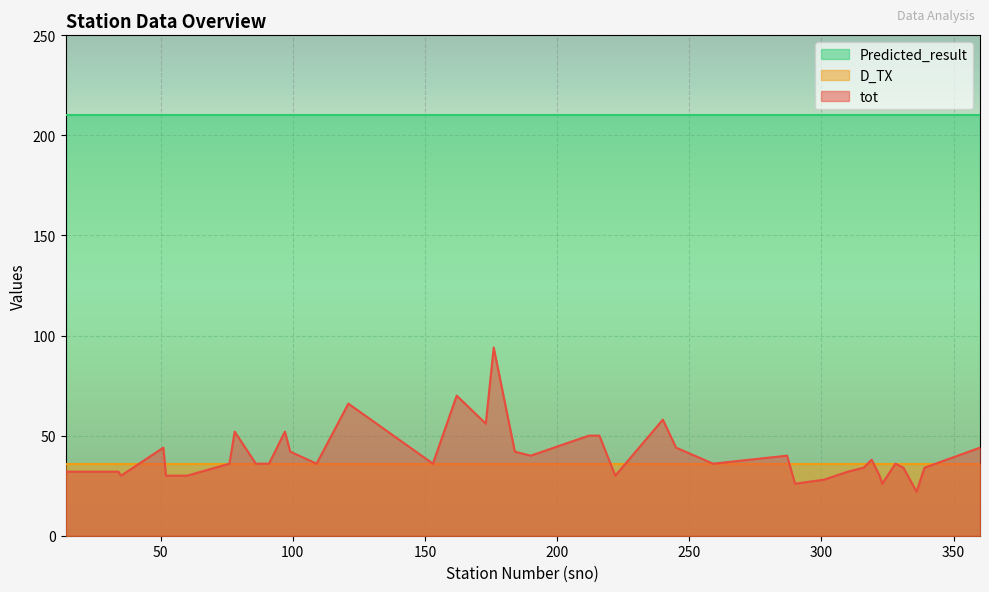

What is the value of the tot point at the 39th from the left?

34.0